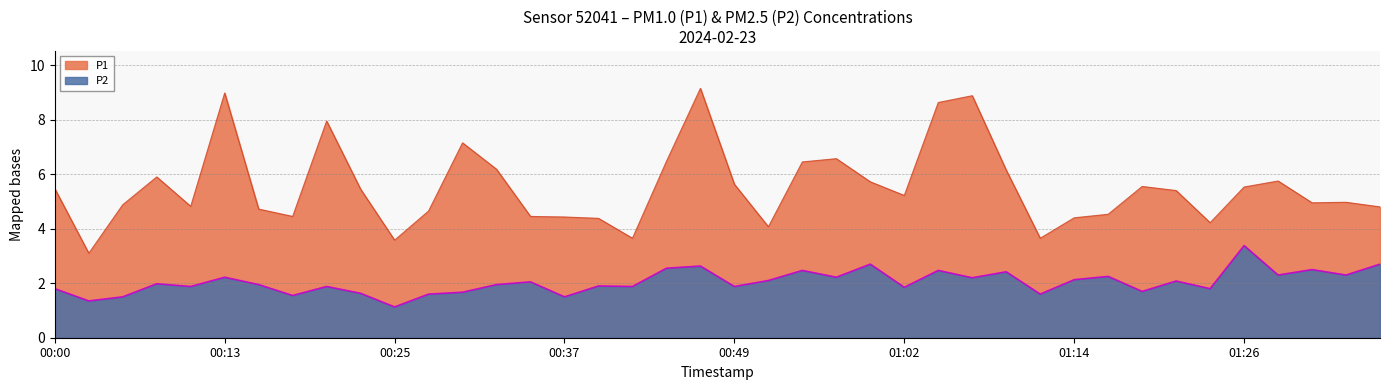

Rank the series by their average value, from highest to lowest.

P1, P2